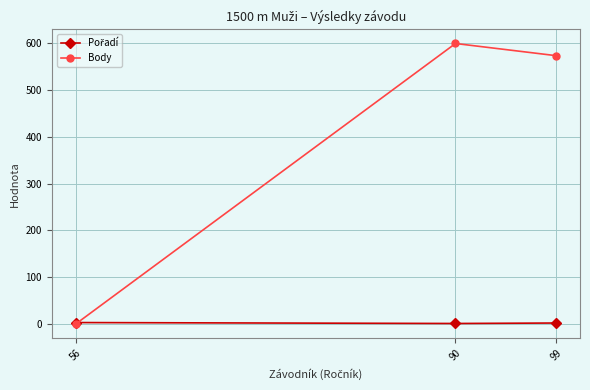

What is the difference between the highest and lowest values at 56?

3